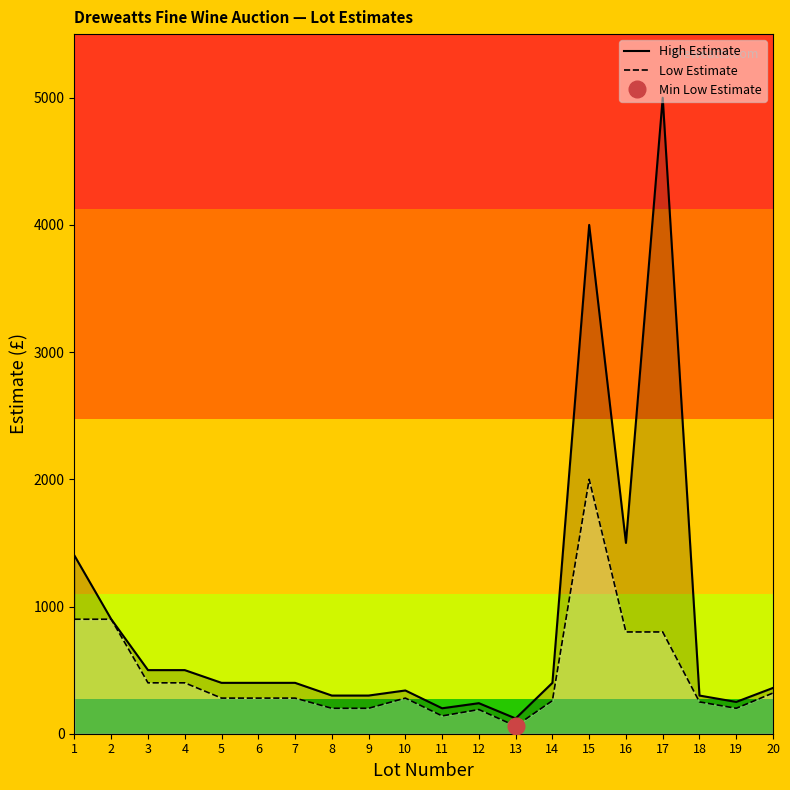

What is the approximate value of Low Estimate at 7, to the nearest 50?

300